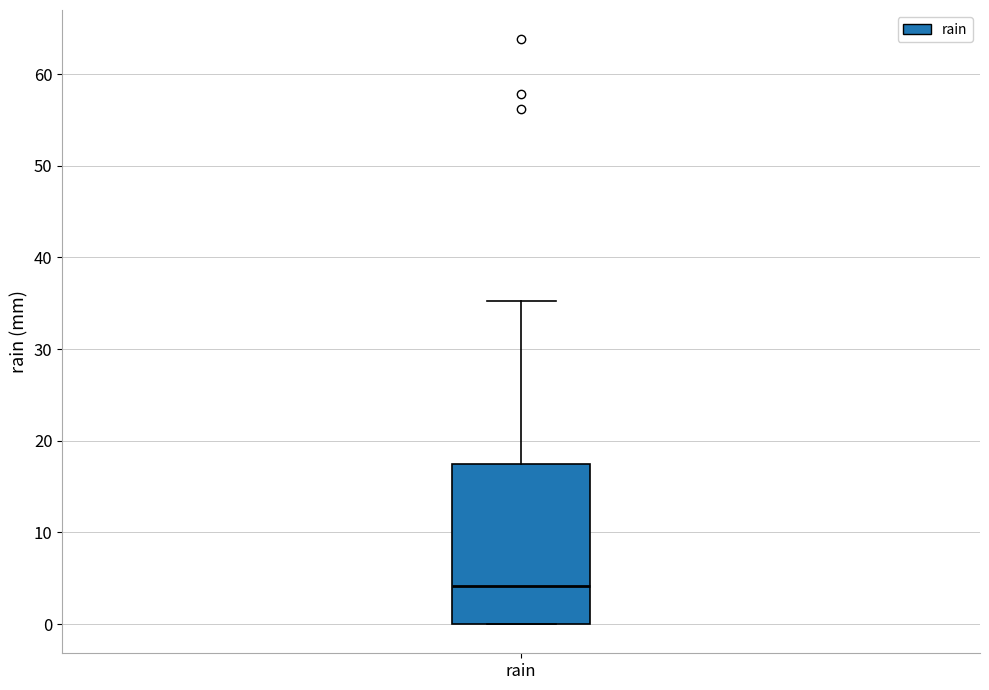

Transcribe this box plot: give where the median line is, the range the box spans, and where the two whiskers end, as read against the y-axis. The values are not printed on the chart, so give them approximately, as read against the axis.

median 4, box 0 to 17, whiskers 0 to 35